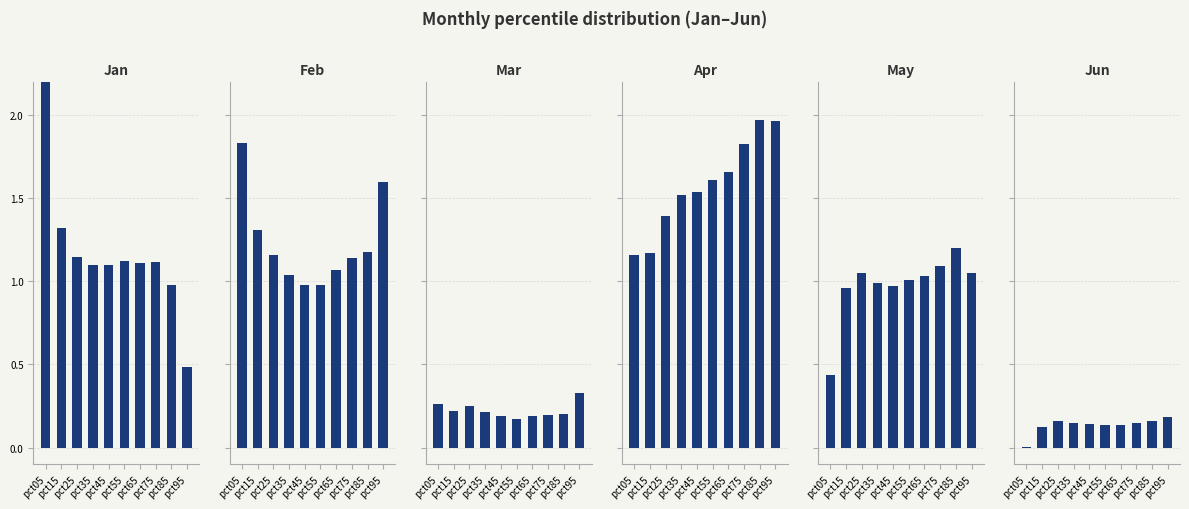

Is it true that Jun equals 0.1 at pct75?

True